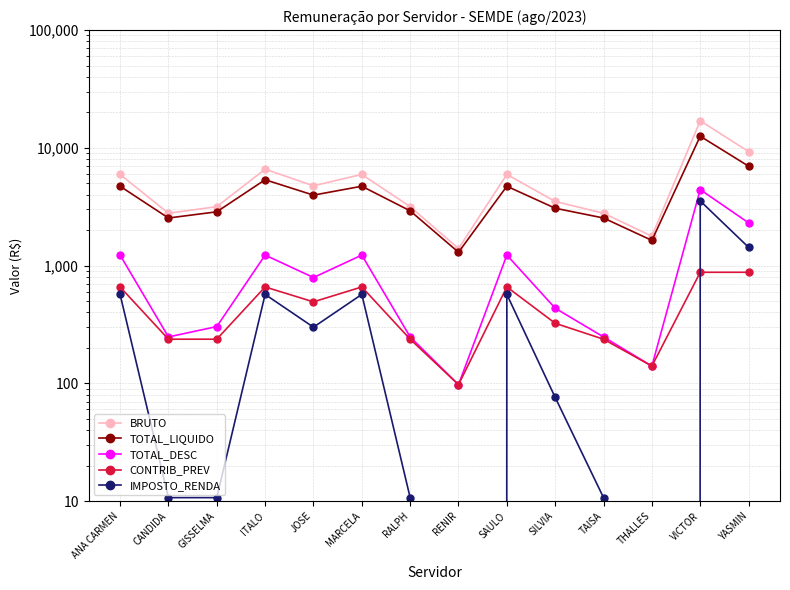

What is the label of the 1st point from the left?

ANA CARMEN